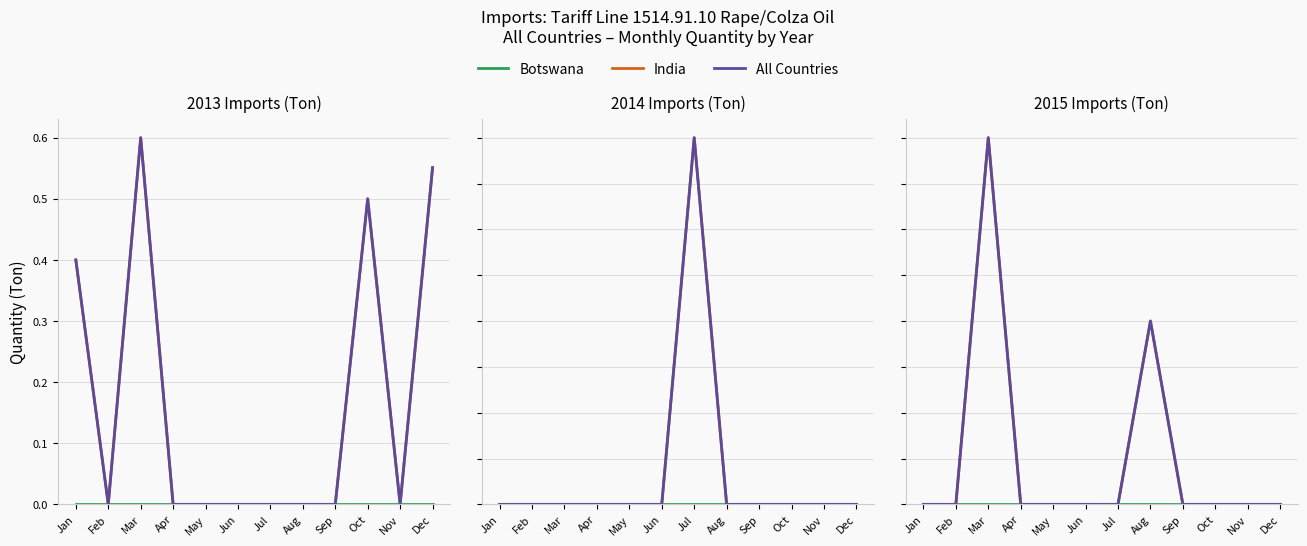

True or false: India and Botswana intersect in this chart.

False